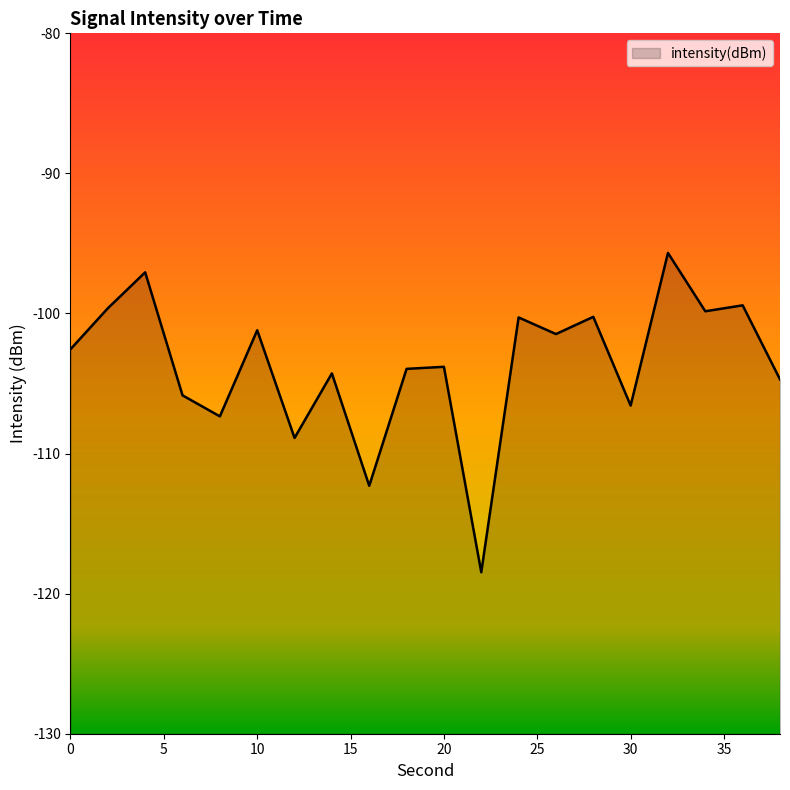

What is the minimum value shown in the chart?

-118.5